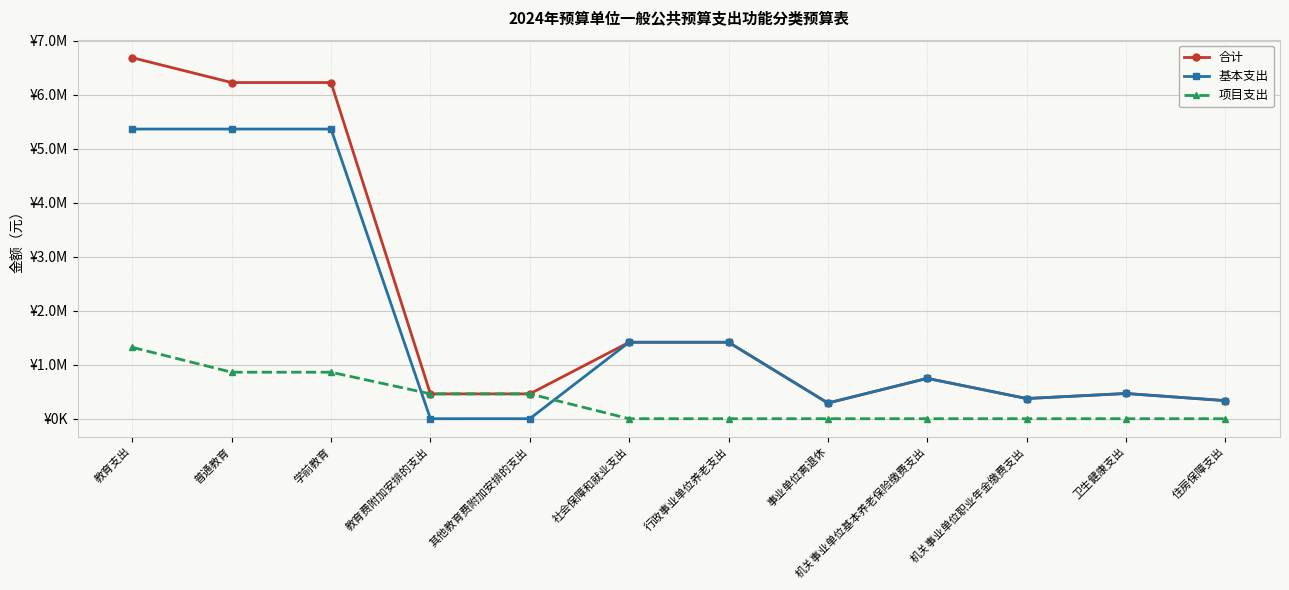

What is the label of the 7th point from the right?

社会保障和就业支出